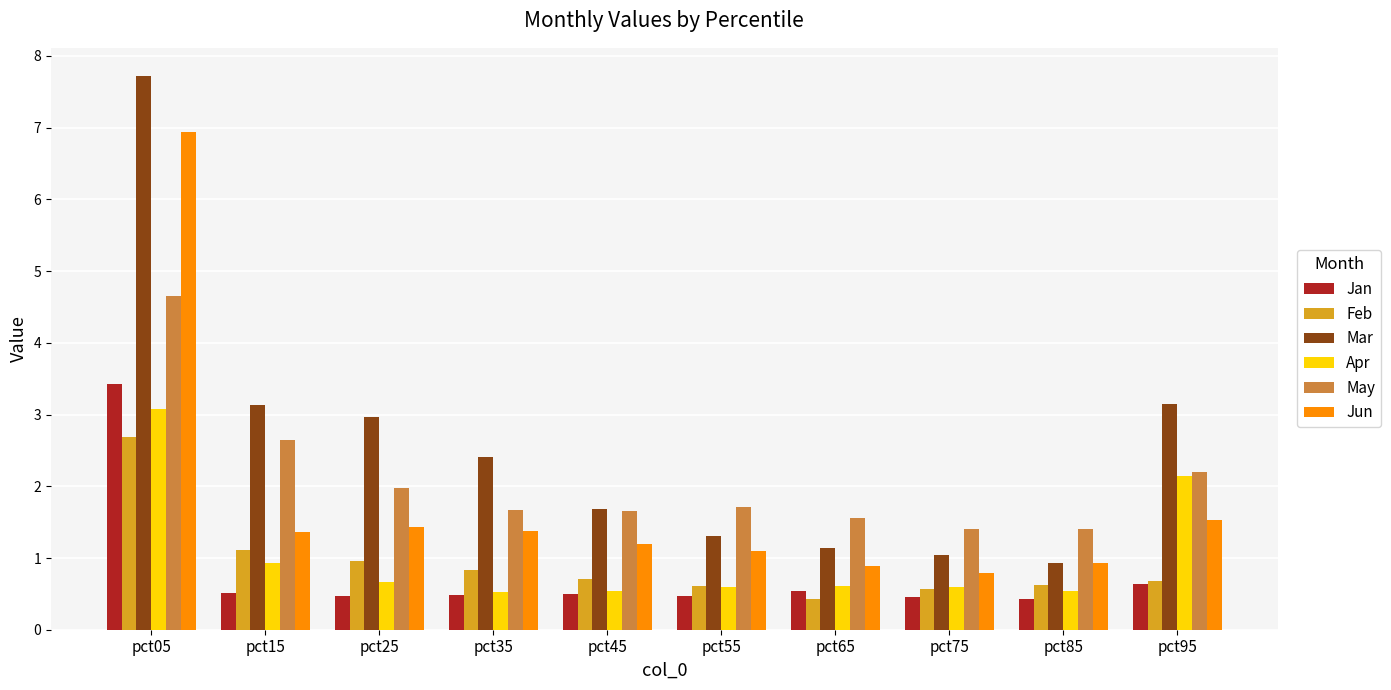

Rank the series by their maximum value, from highest to lowest.

Mar, Jun, May, Jan, Apr, Feb